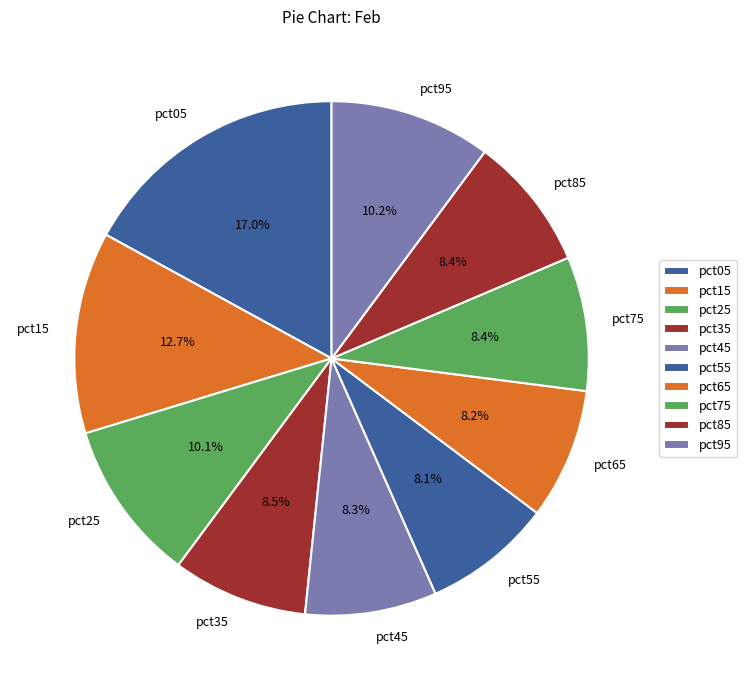

To the nearest percent, what portion does pct45 represent?

8%